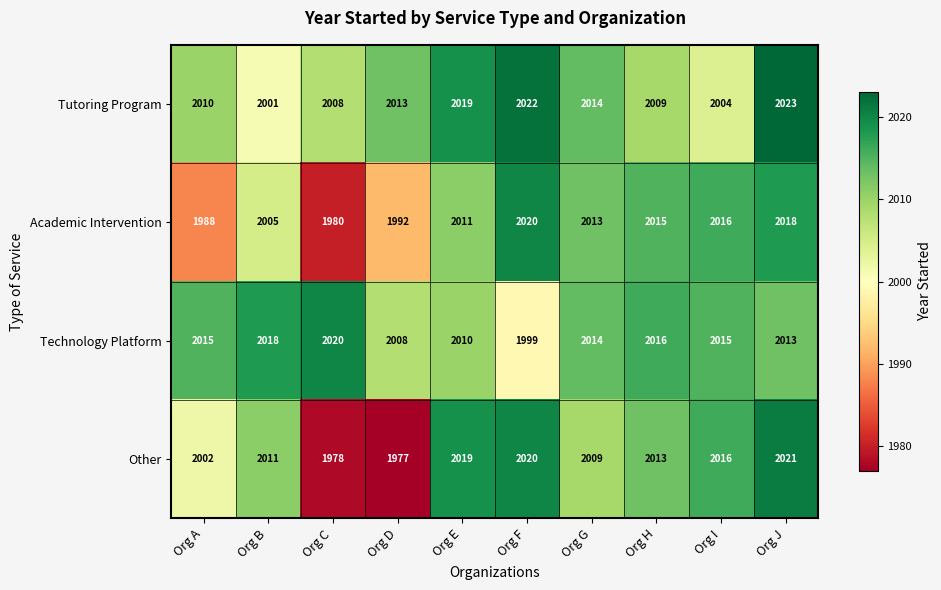

Which series has the largest range (max minus min)?

Other